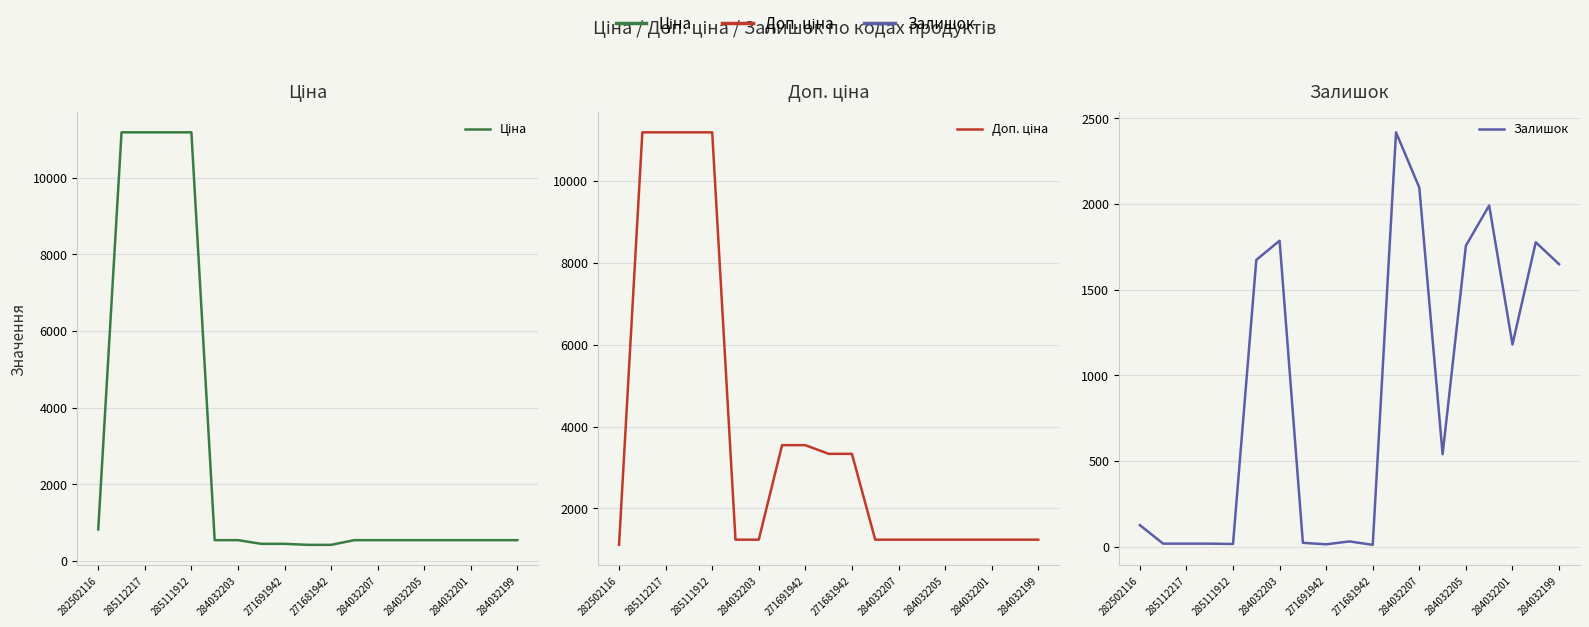

How many times do Залишок and Ціна cross each other?

3